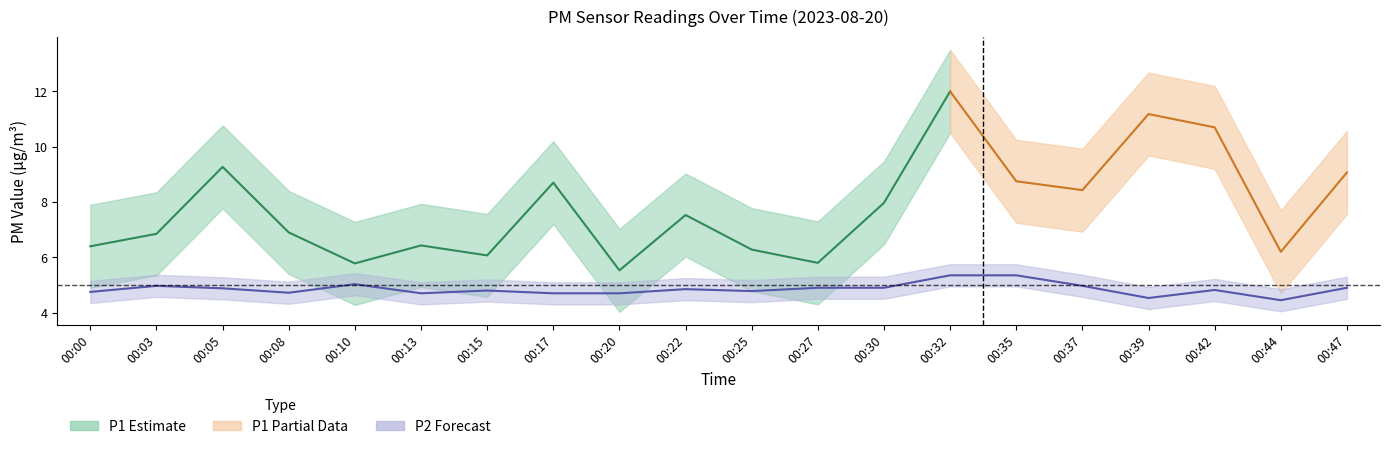

Reading right to left, what are all the values shown in this chart?

00:47=4.9	00:44=4.5	00:42=4.8	00:39=4.5	00:37=5.0	00:35=5.3	00:32=5.3	00:30=4.9	00:27=4.9	00:25=4.8	00:22=4.8	00:20=4.7	00:17=4.7	00:15=4.8	00:13=4.7	00:10=5.0	00:08=4.7	00:05=4.9	00:03=5.0	00:00=4.8